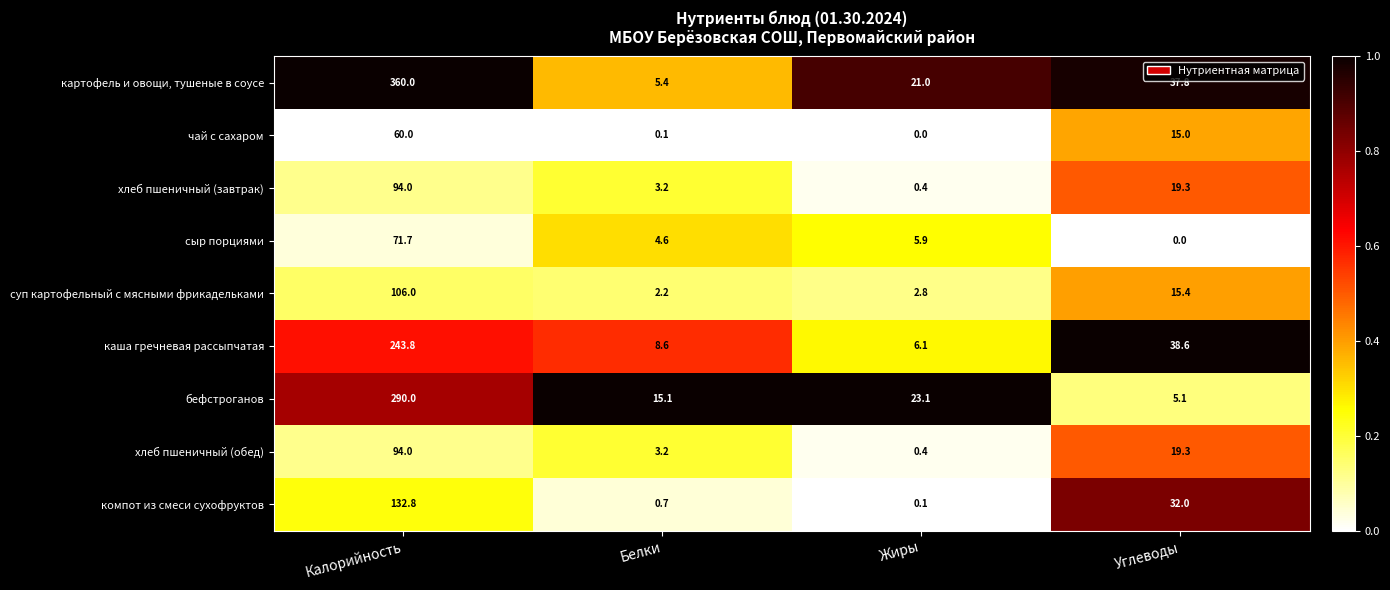

Is it true that картофель и овощи, тушеные в соусе equals 66.4 at Углеводы?

False